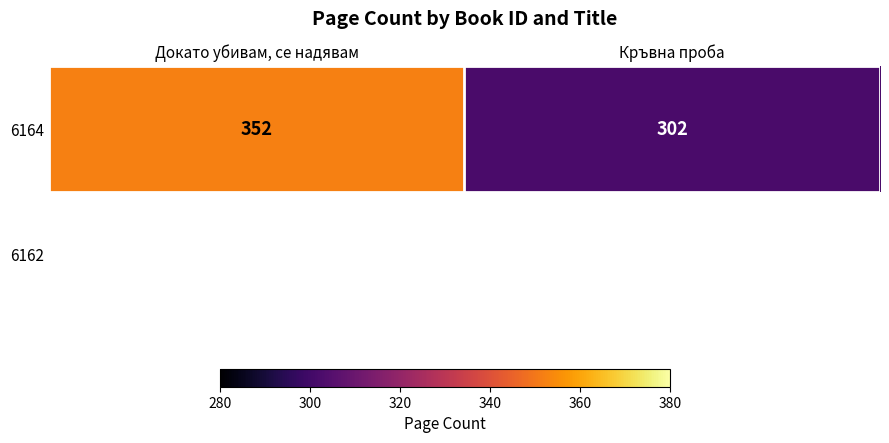

Reading left to right, extract all data points from this chart.

Докато убивам, се надявам=352	Кръвна проба=302